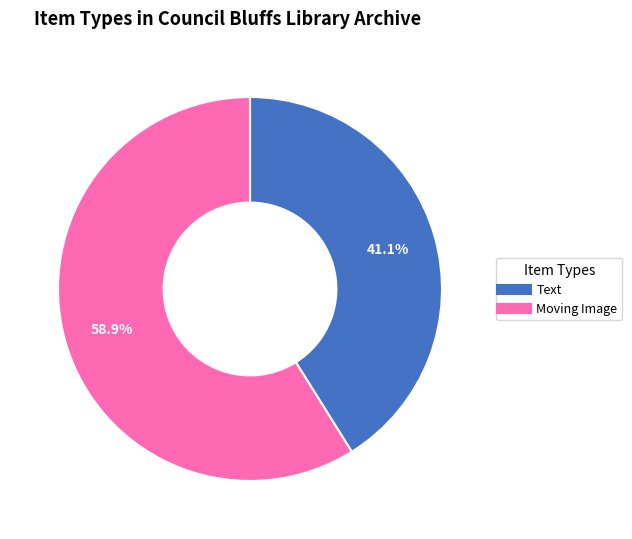

To the nearest percent, what percentage of the pie is Text?

41%